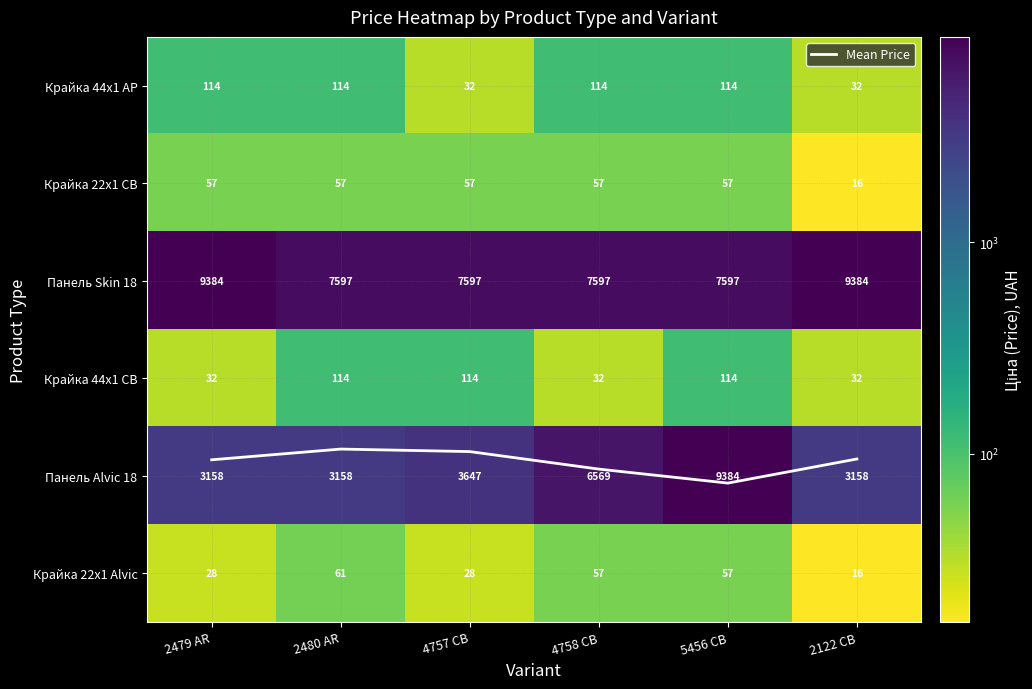

How many data points does each series have?

6